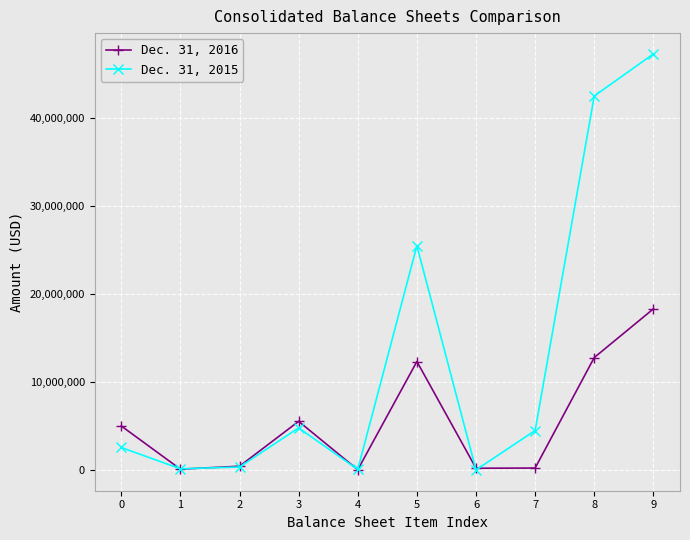

What is the difference between the highest and lowest values at 2?

89451